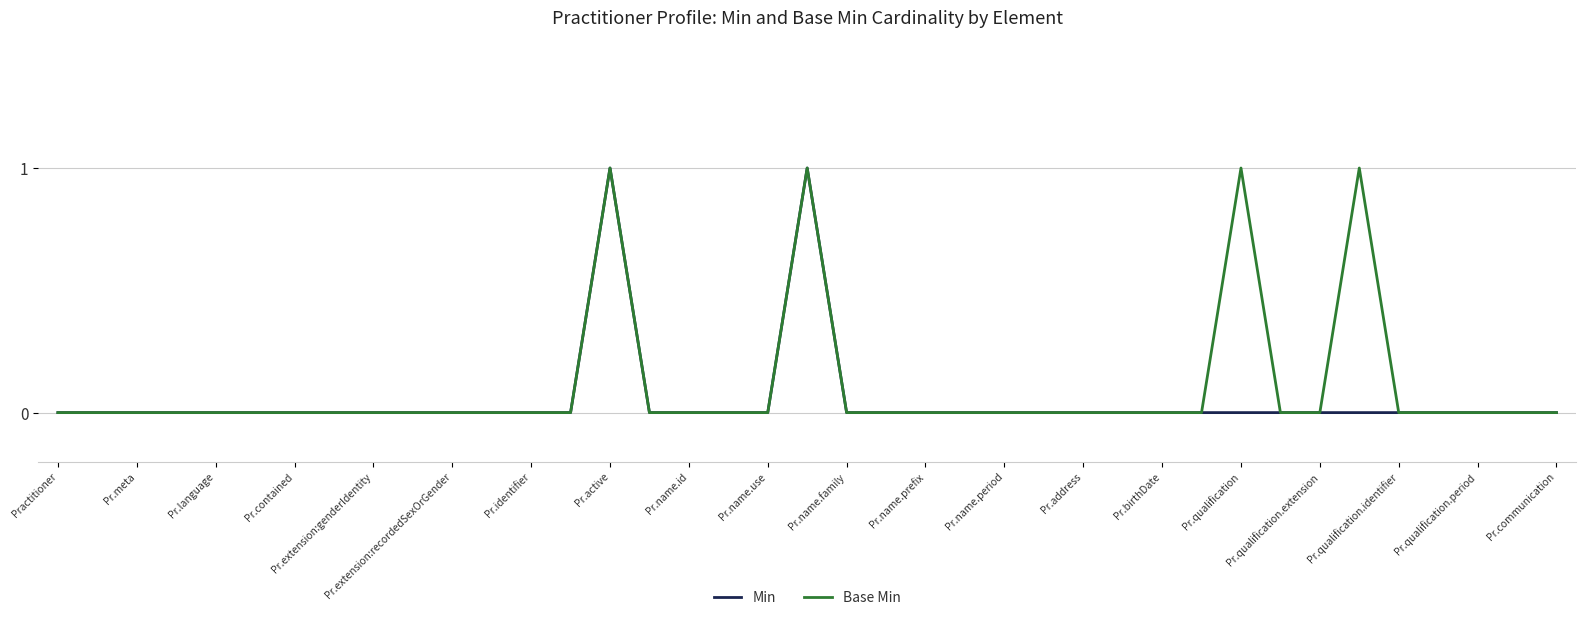

The Min series shows -1 at Pr.contained. True or false?

False